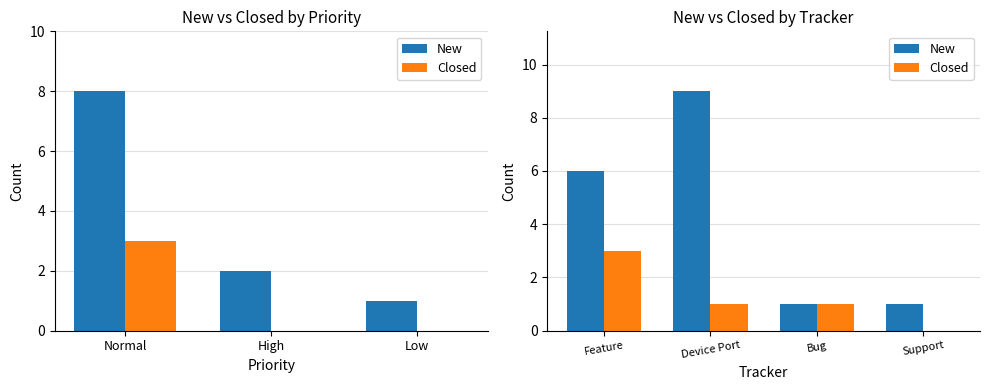

The Closed series shows 1 at Bug. True or false?

False